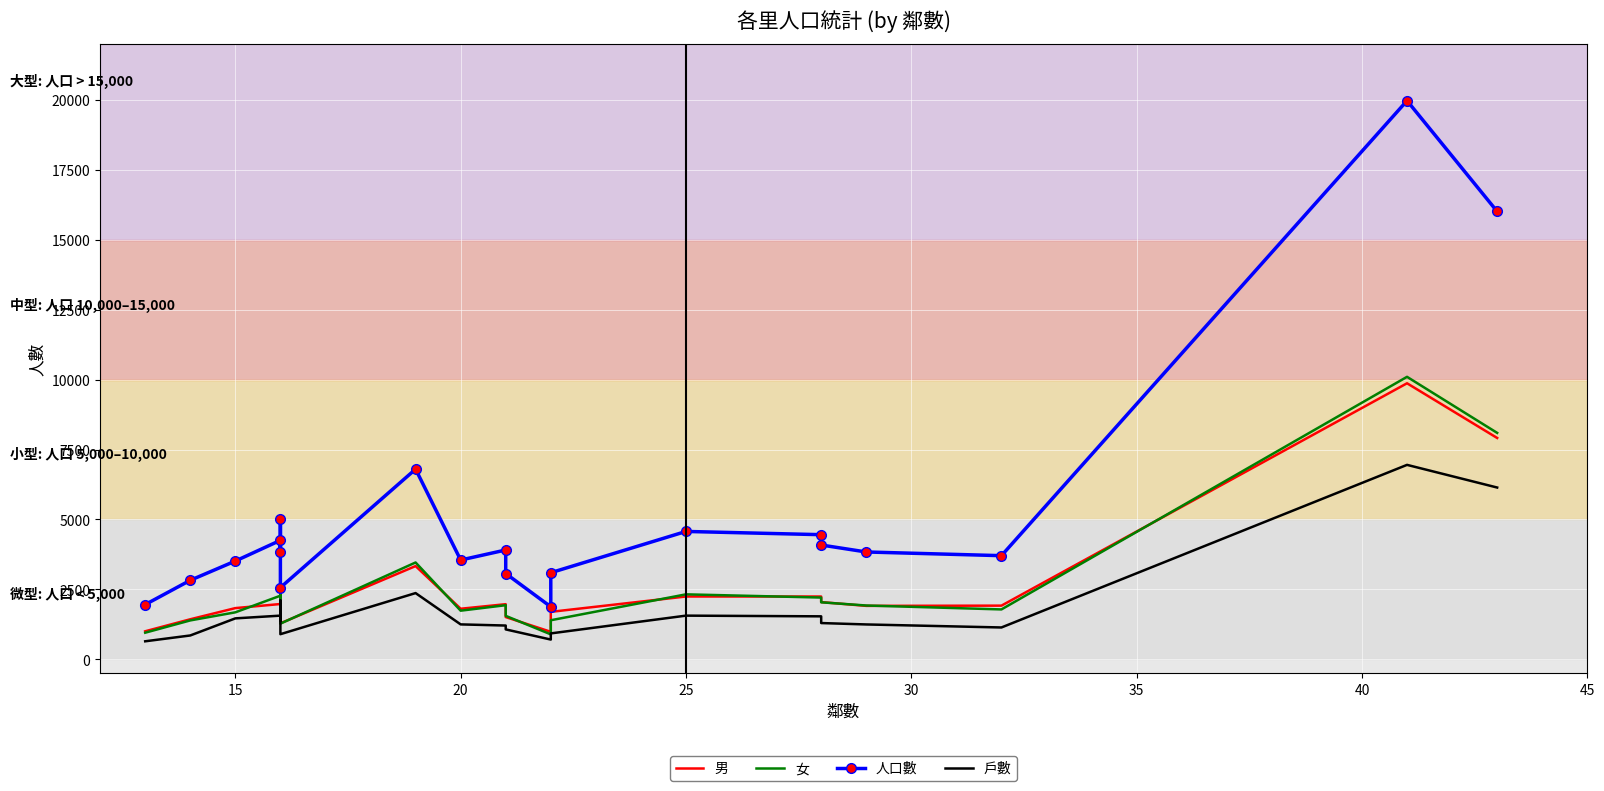

True or false: 男 has a value of 1193 at 35.

False